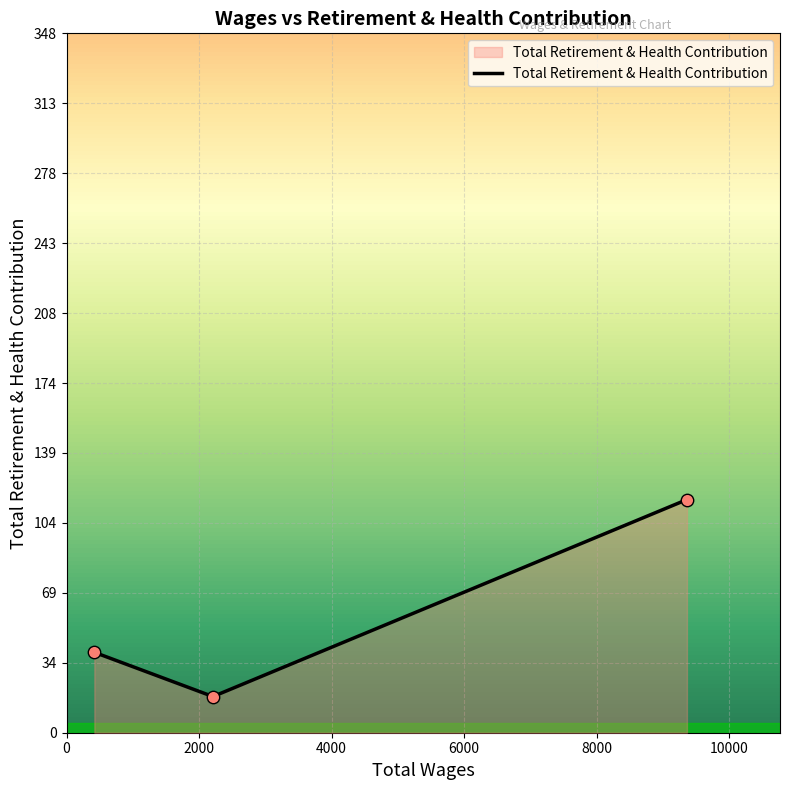

What is the smallest value displayed?

18